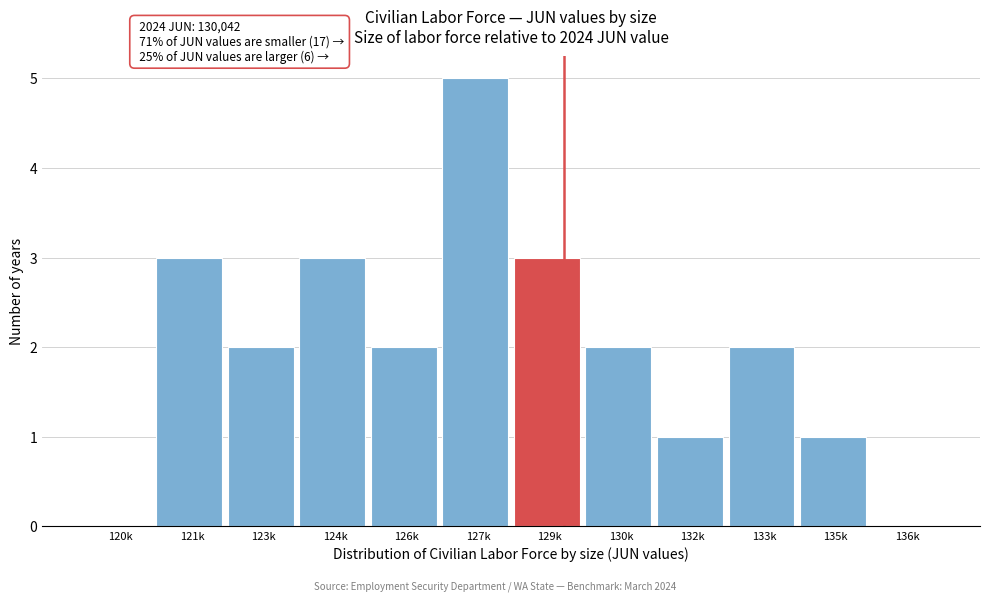

Reading left to right, transcribe all the data shown in this chart.

120k=0	121k=3	123k=2	124k=3	126k=2	127k=5	129k=3	130k=2	132k=1	133k=2	135k=1	136k=0